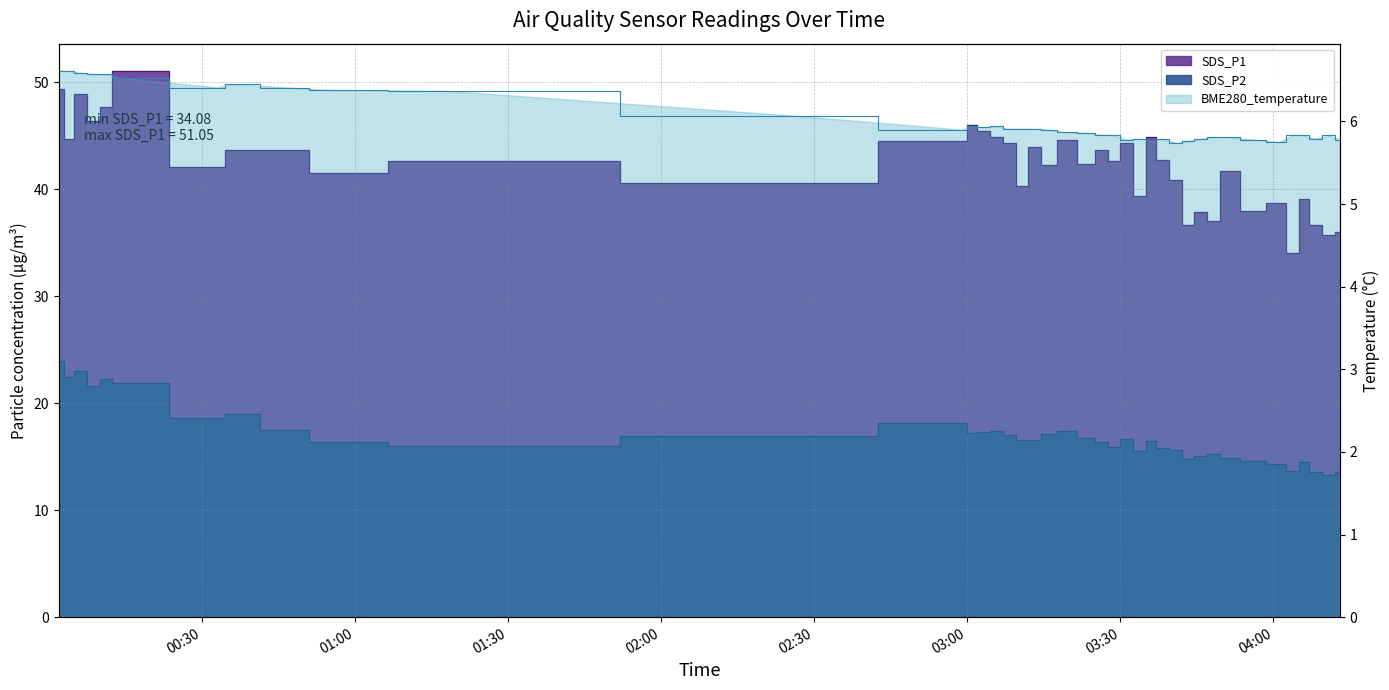

True or false: SDS_P1 and SDS_P2 cross at least once.

False